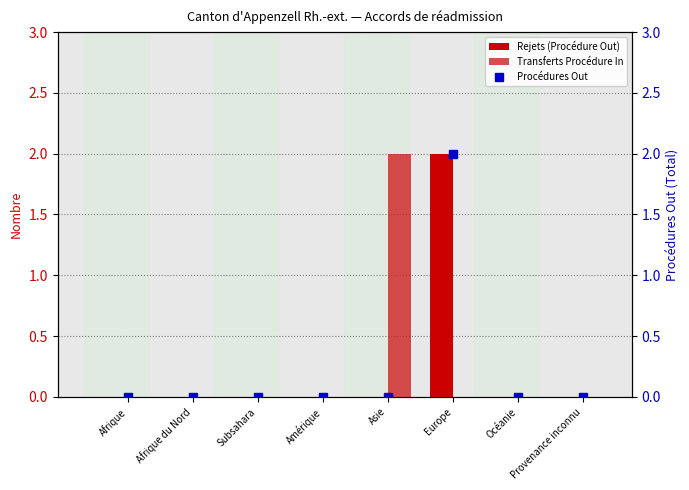

Reading left to right, transcribe all the data shown in this chart.

Rejets (Procédure Out): 0	0	0	0	0	2	0	0
Transferts Procédure In: 0	0	0	0	2	0	0	0
Procédures Out: 0	0	0	0	0	2	0	0